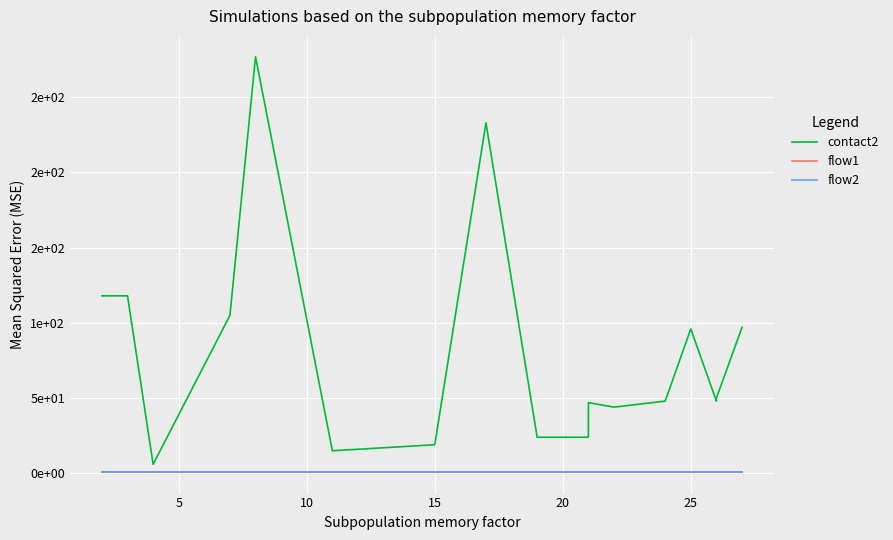

True or false: contact2 and flow1 intersect in this chart.

False